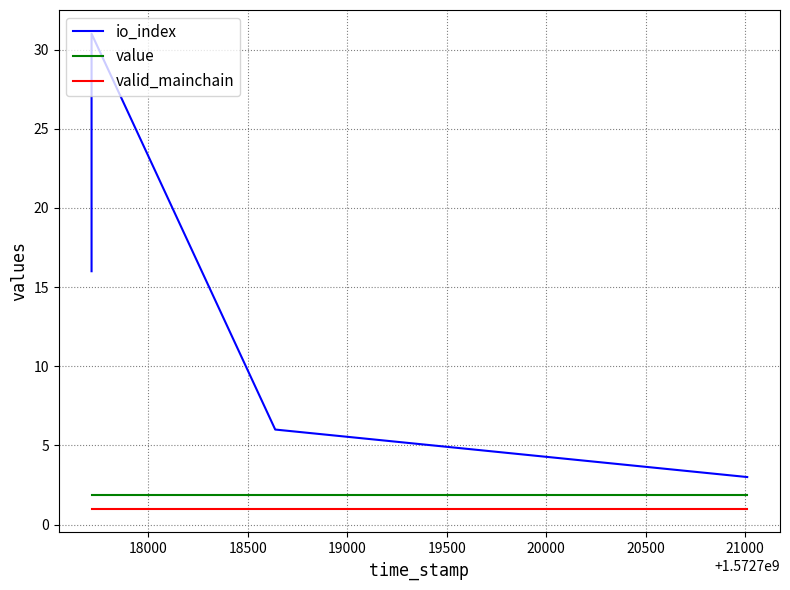

What value does the valid_mainchain series have at 18500?

1.0